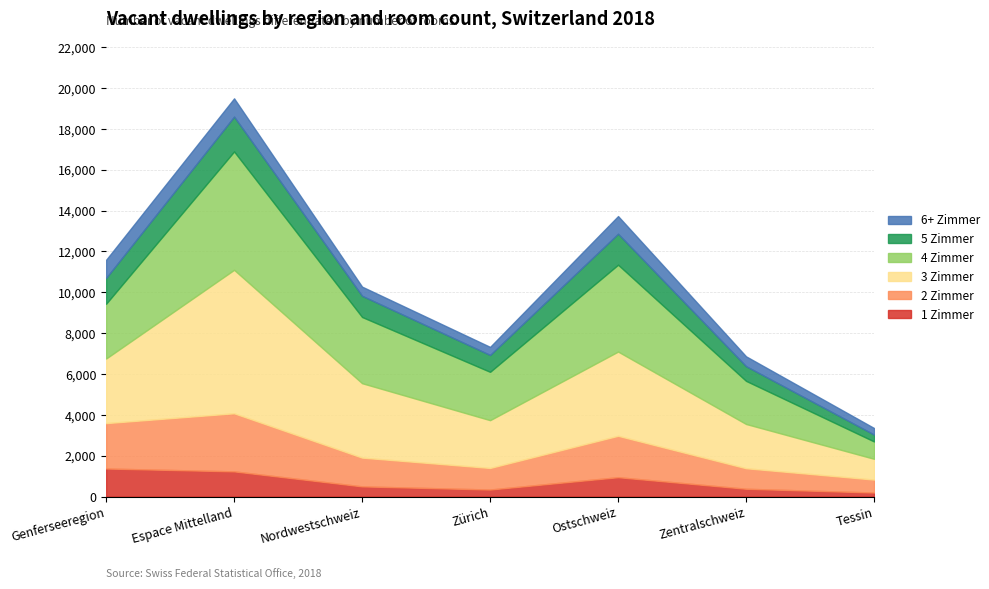

Is the value of 1 Zimmer at Zürich greater than the value of 2 Zimmer at Genferseeregion?

No